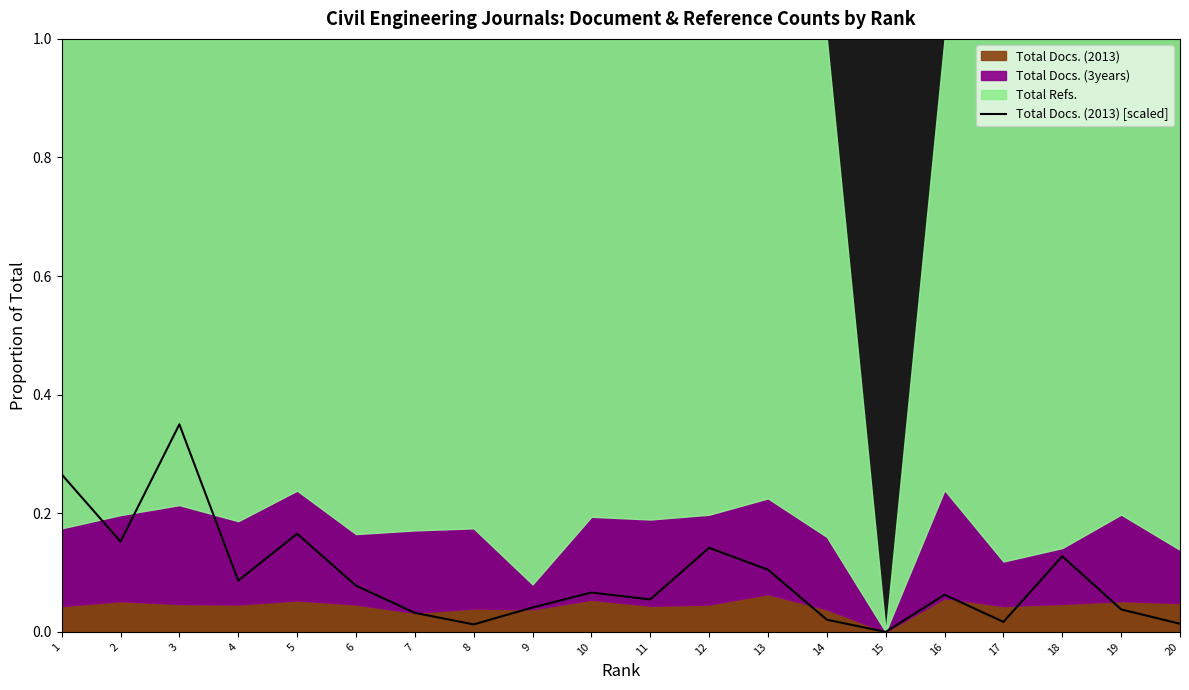

Count the number of categories in the chart.

20